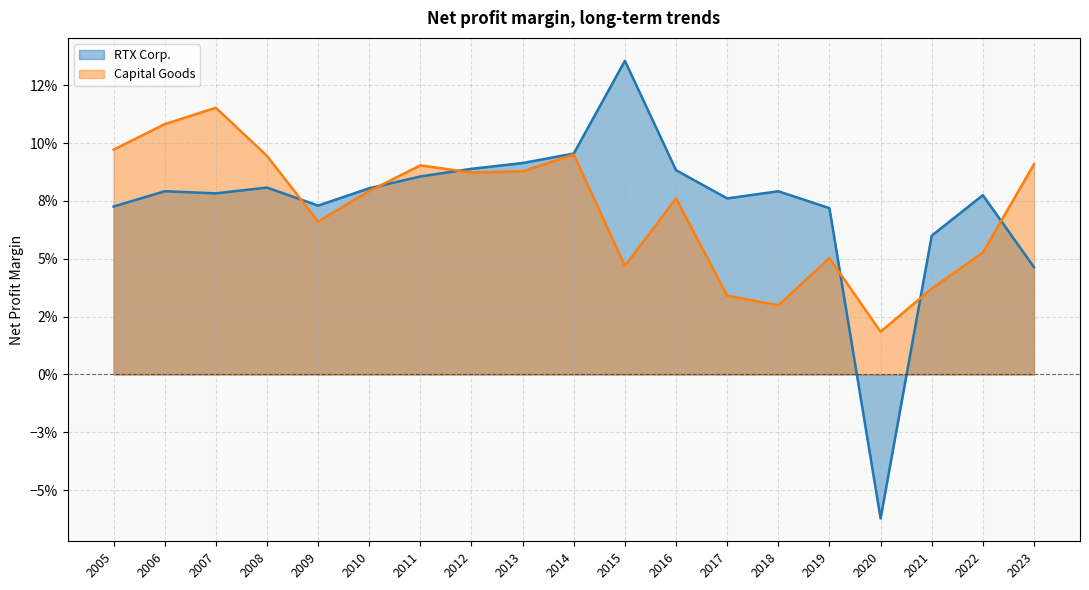

What are all the series names shown in the legend?

RTX Corp., Capital Goods